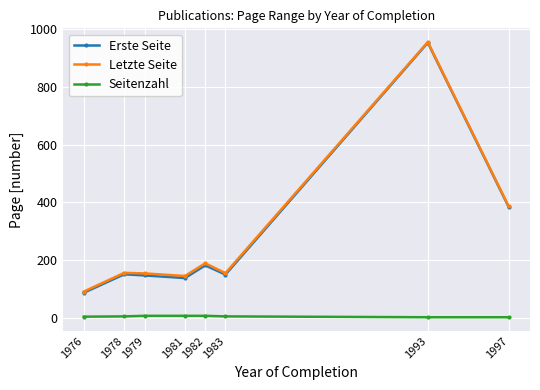

What is the total value across all series at 1981?

290